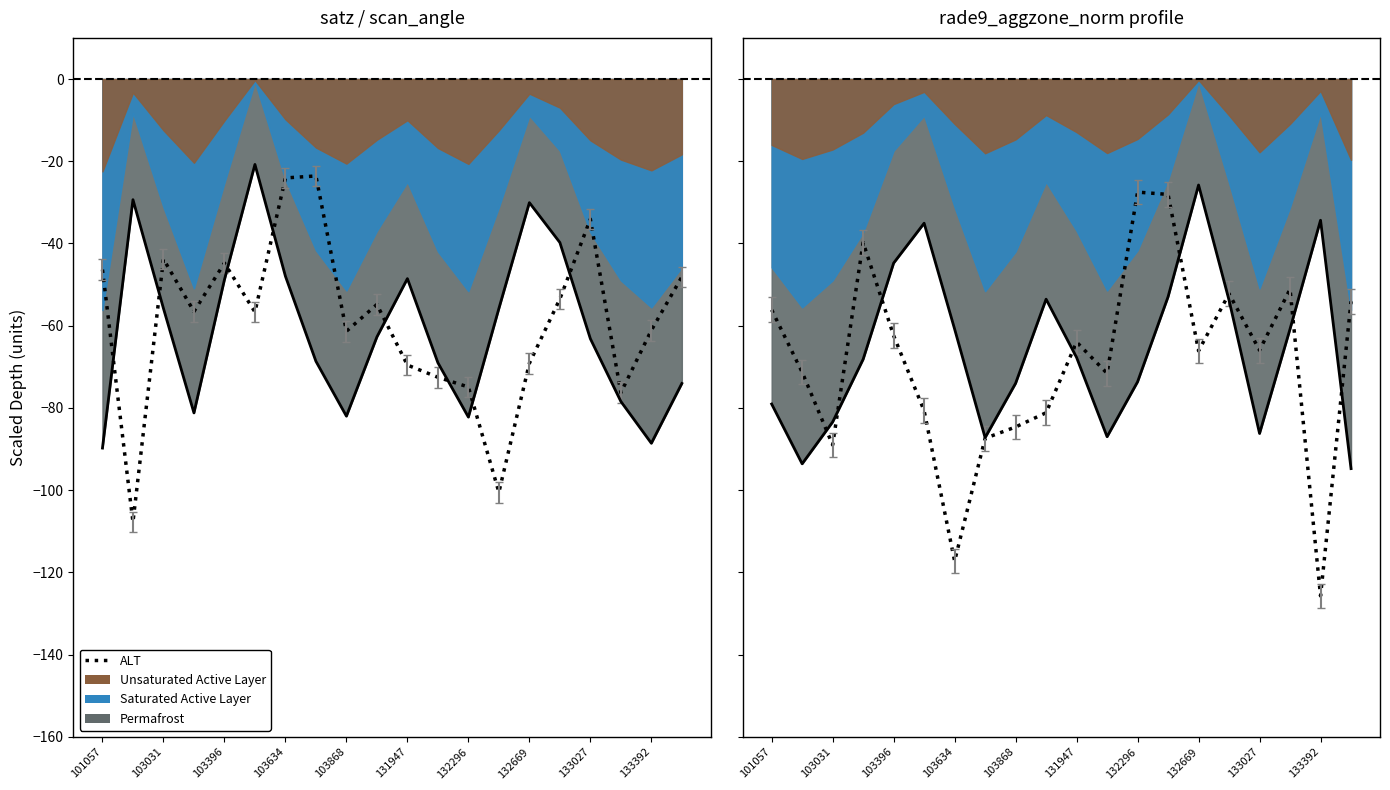

How many categories are shown in the chart?

20